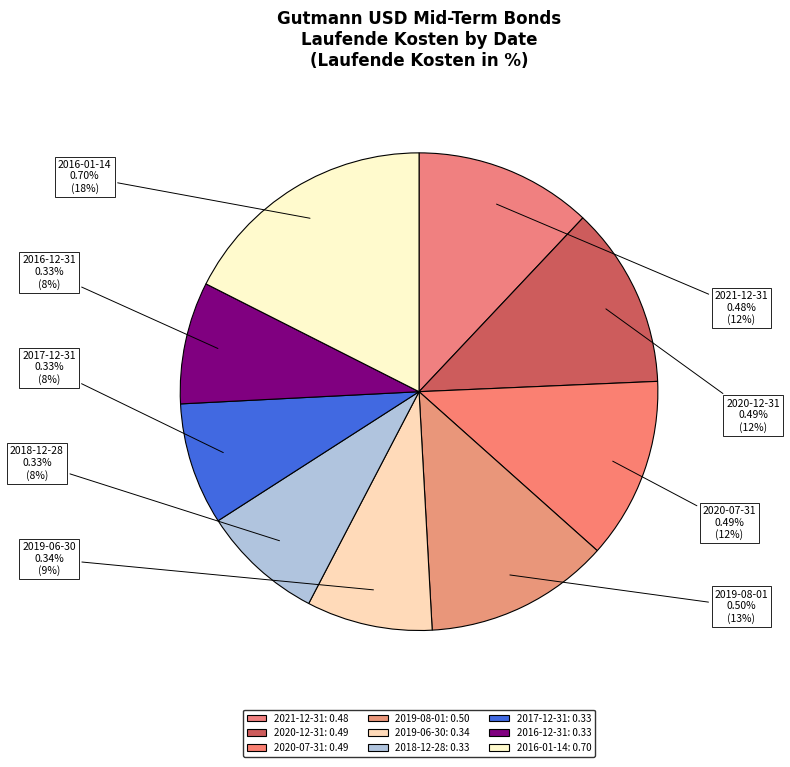

Is there a majority slice in this chart?

No